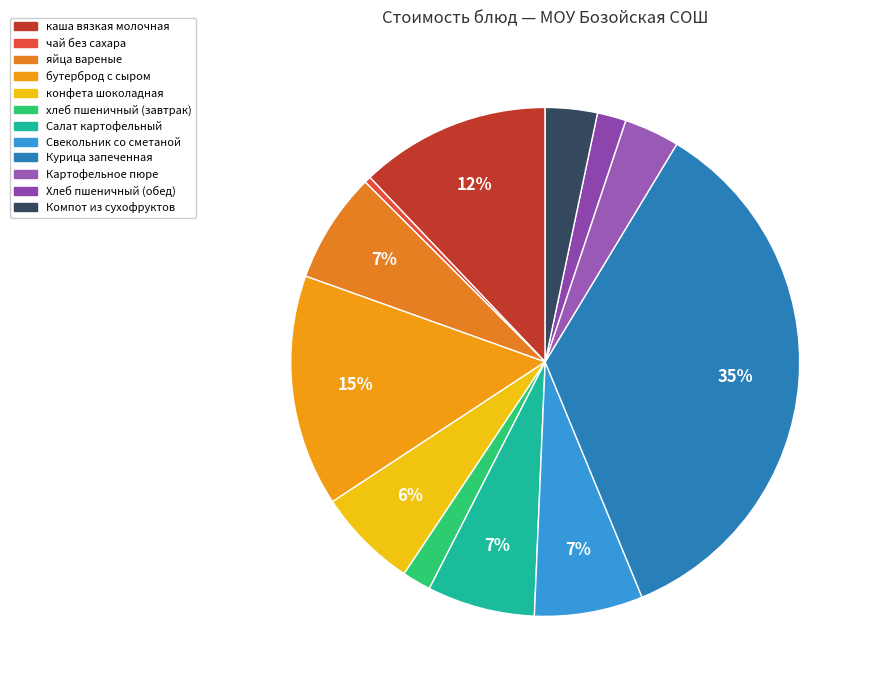

To the nearest percent, what percentage of the pie is Хлеб пшеничный (обед)?

2%